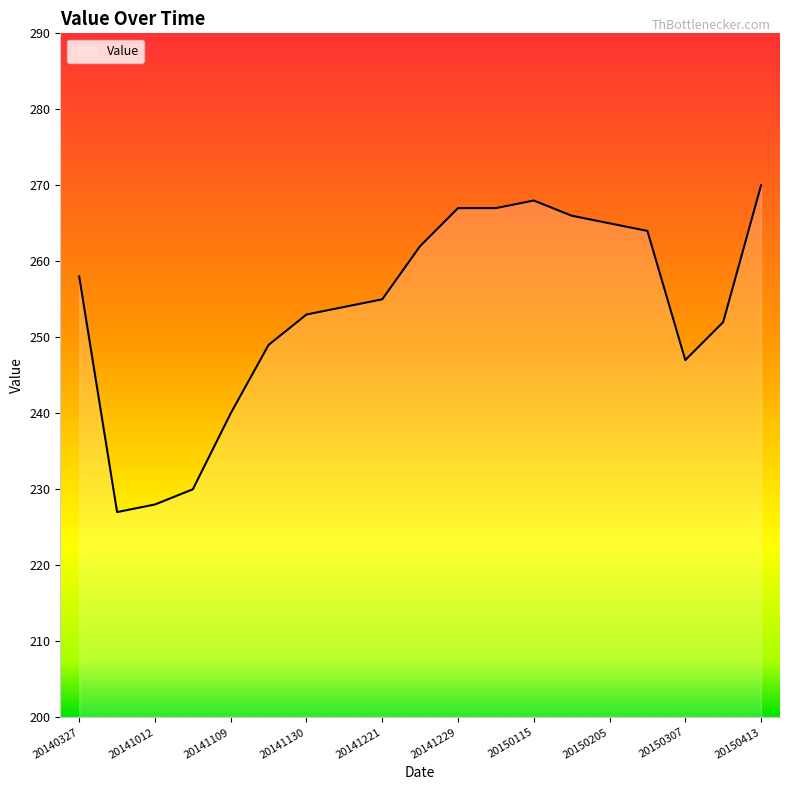

What is the difference between the maximum and minimum values?

43